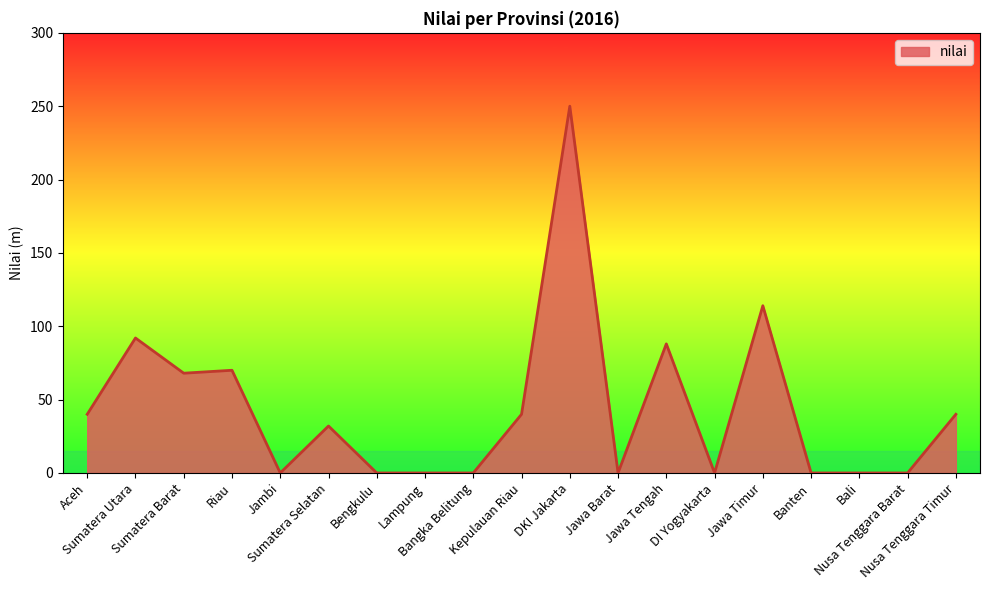

What is the difference between the maximum and minimum values?

250